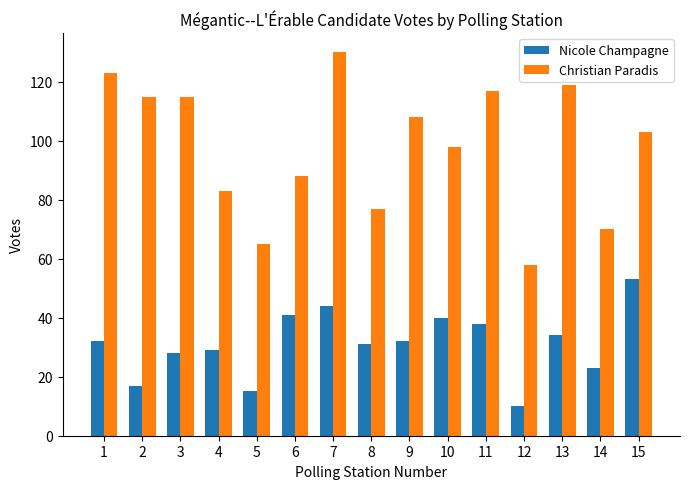

Rank the series at 3 from highest to lowest value.

Christian Paradis, Nicole Champagne